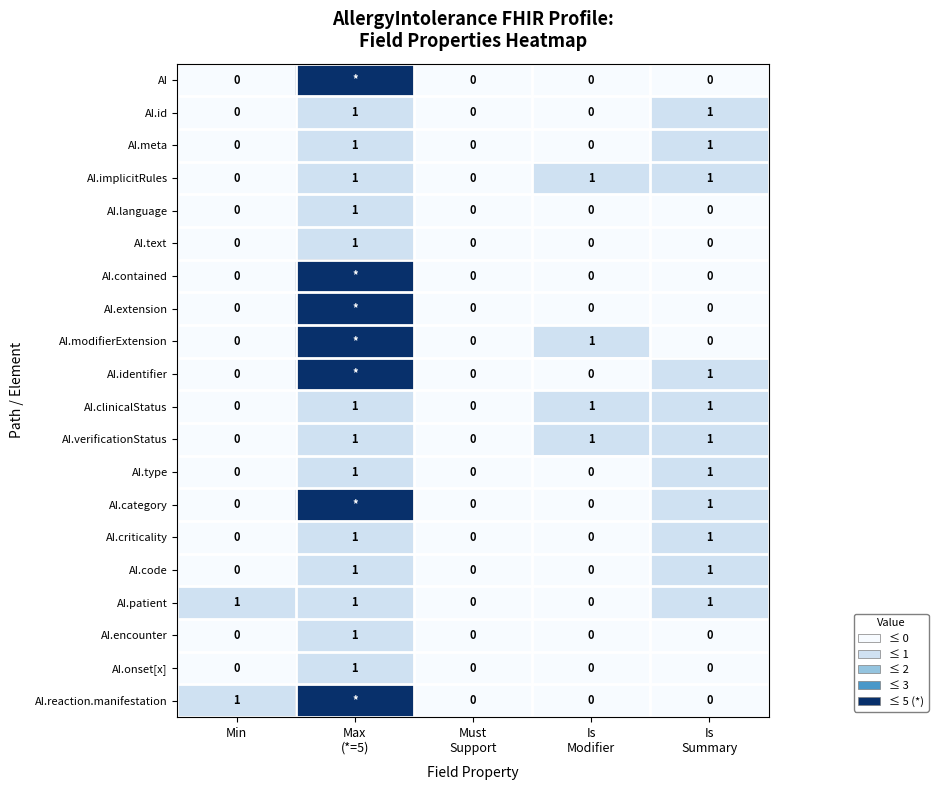

Count the AI.verificationStatus values in the range 0 to 1.

5